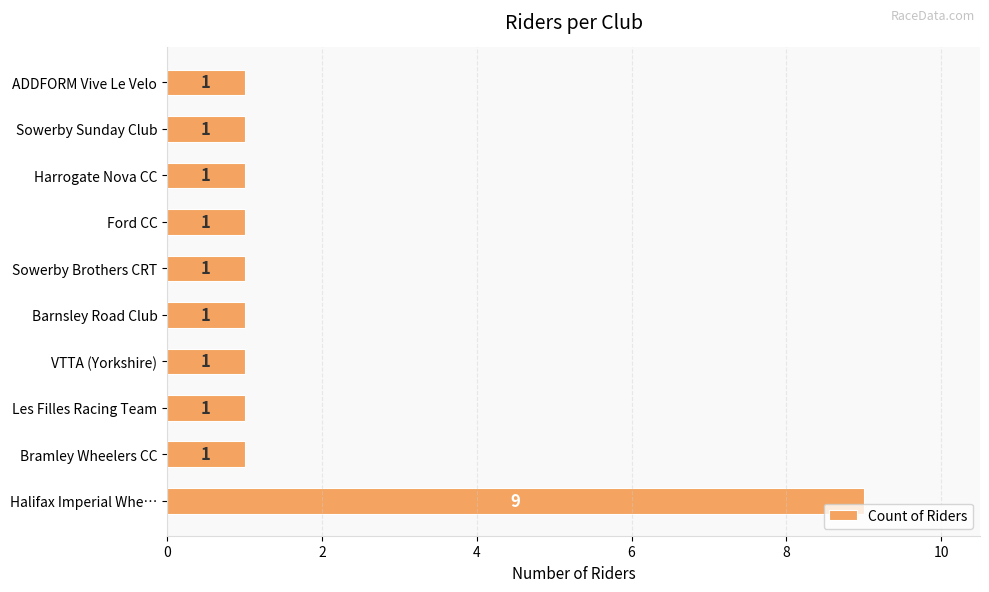

What is the maximum value shown in the chart?

9